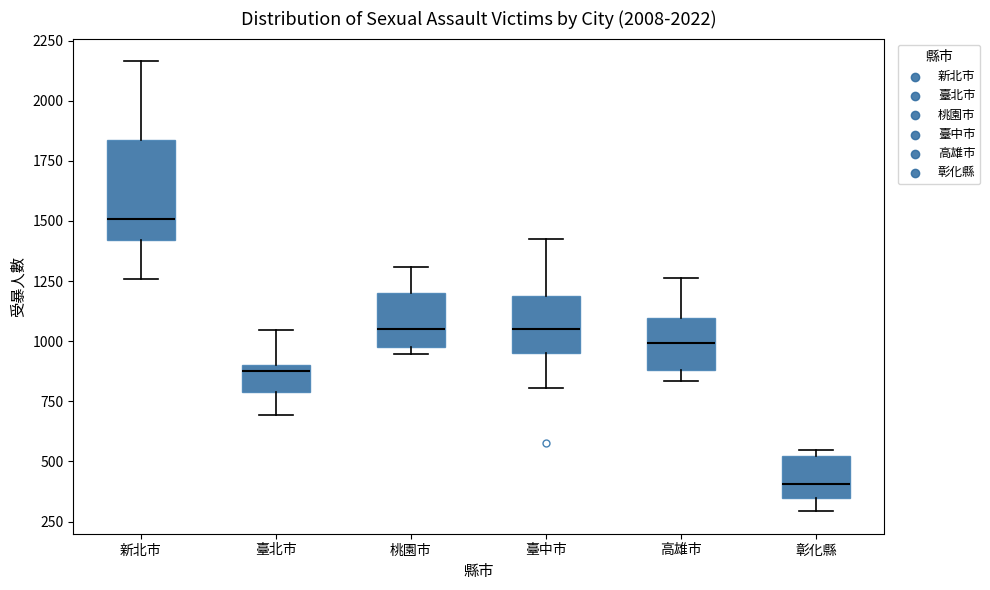

Where does the lower whisker of the box for 臺中市 end on the y-axis? The values are not printed on the chart, so give them approximately, as read against the axis.

800